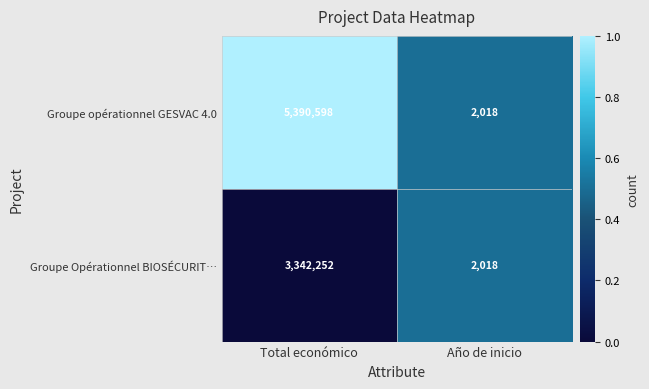

What is the maximum value shown in the chart?

5390598